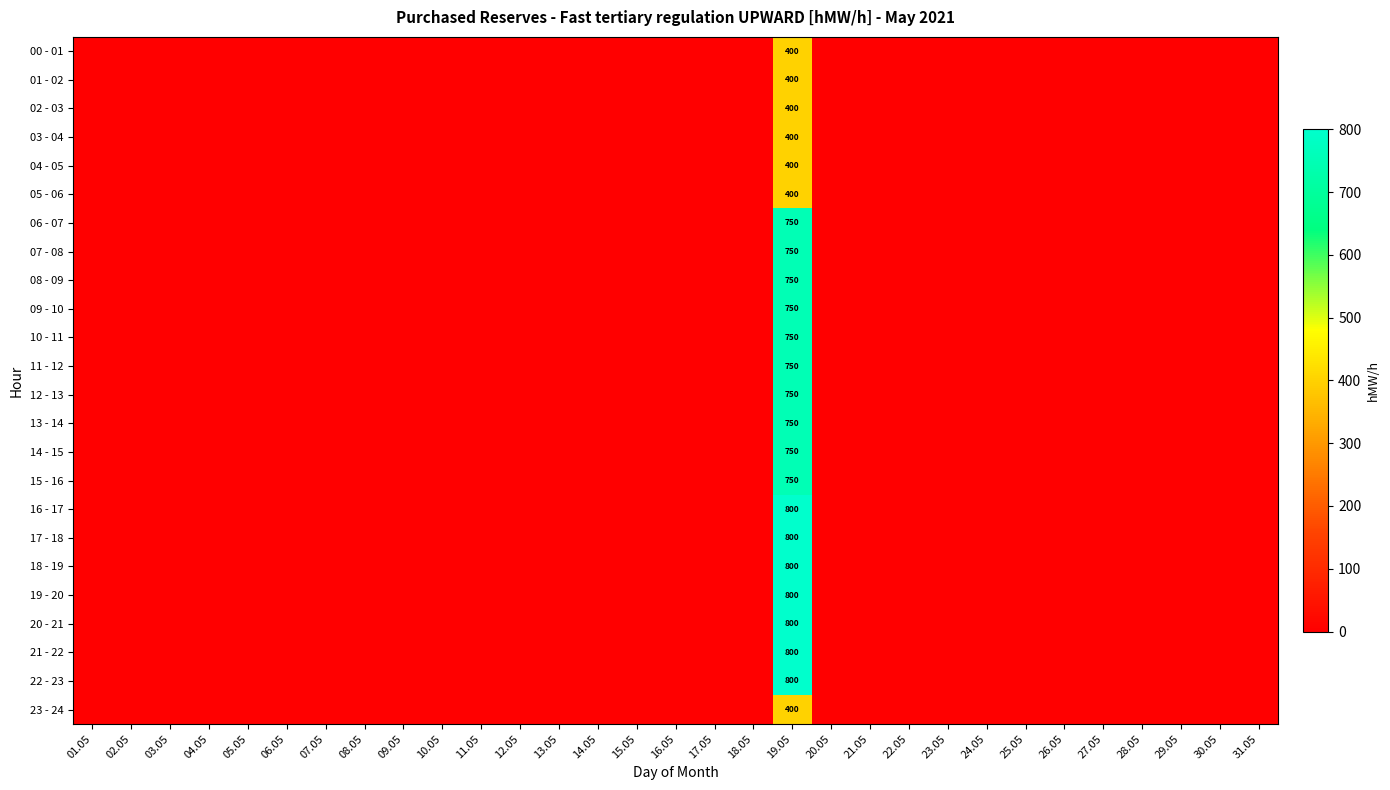

At how many categories does at least one series exceed 550?

1